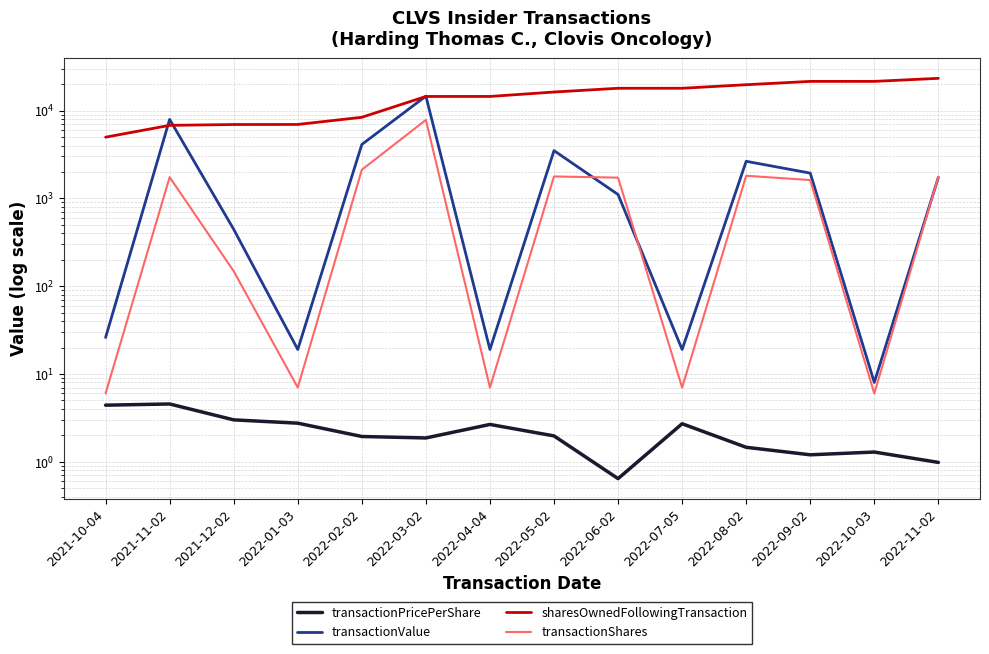

What is the maximum value for transactionPricePerShare?

4.5